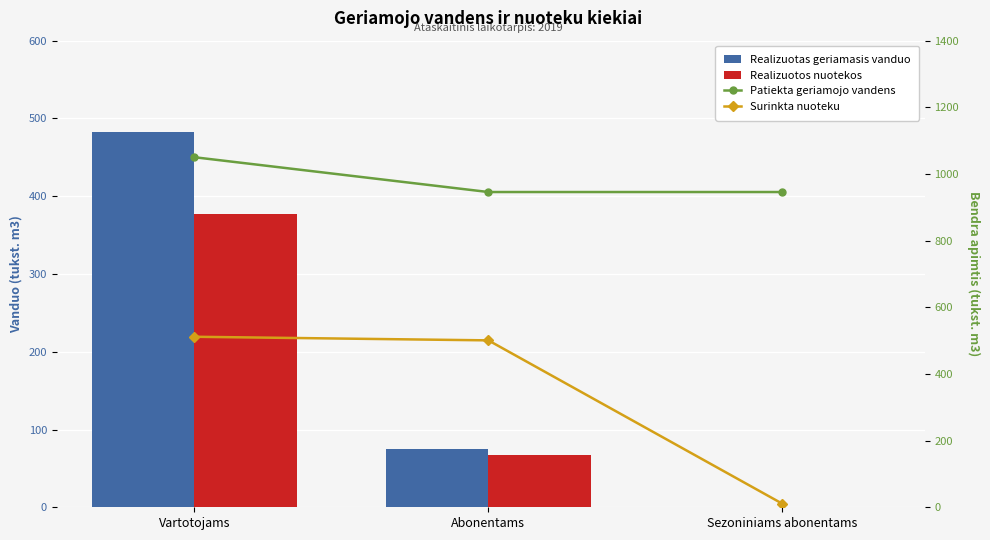

Which series changed the most between Abonentams and Sezoniniams abonentams?

Surinkta nuoteku